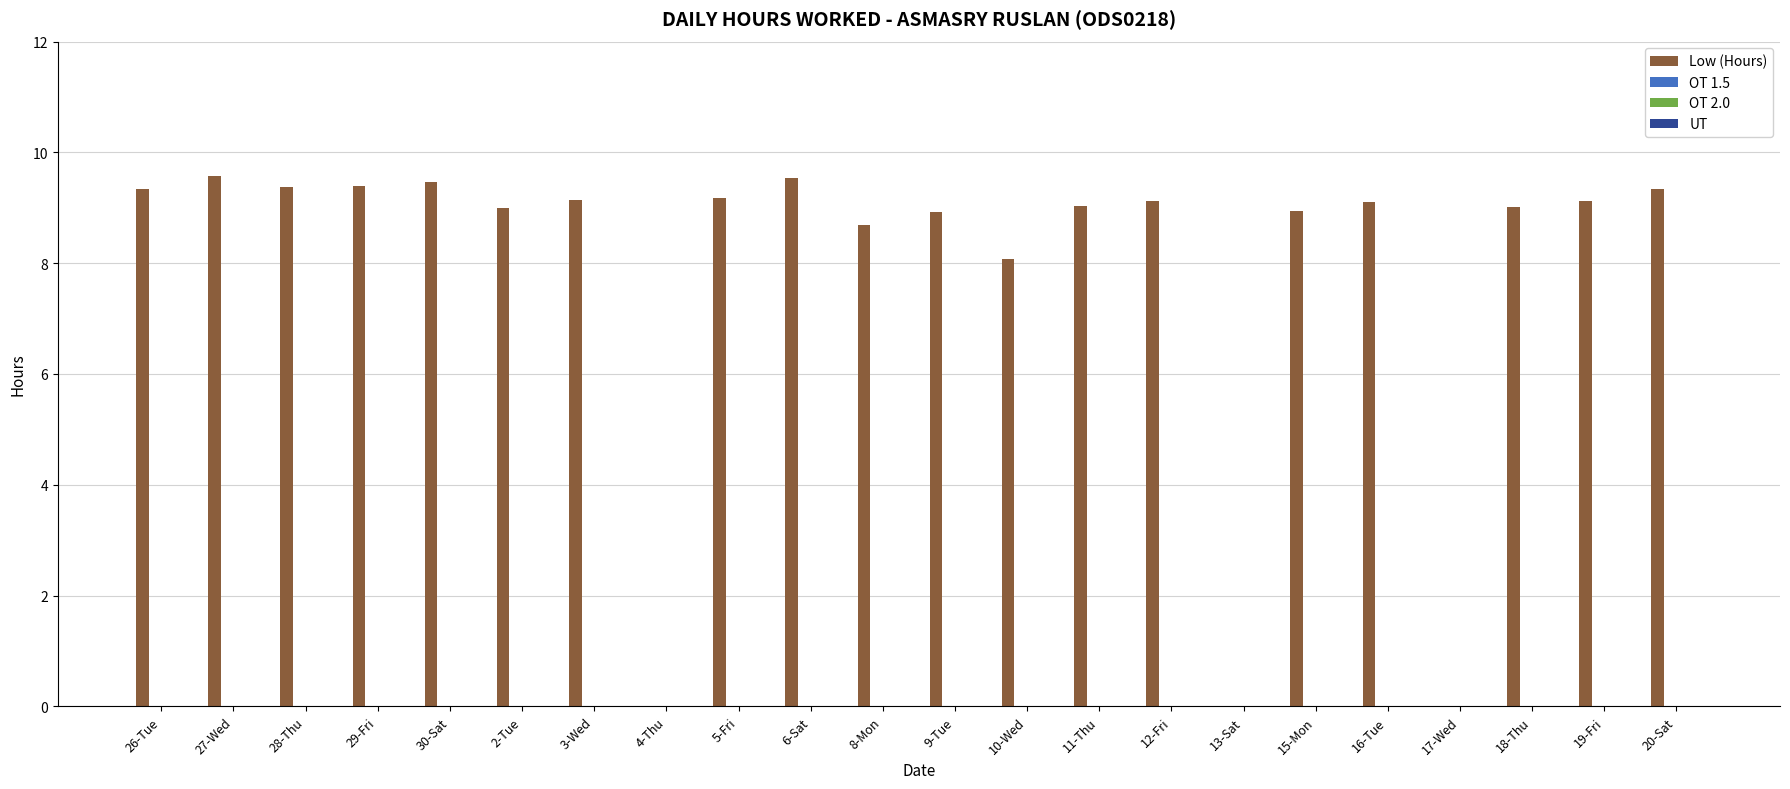

What is the greatest value displayed?

9.6